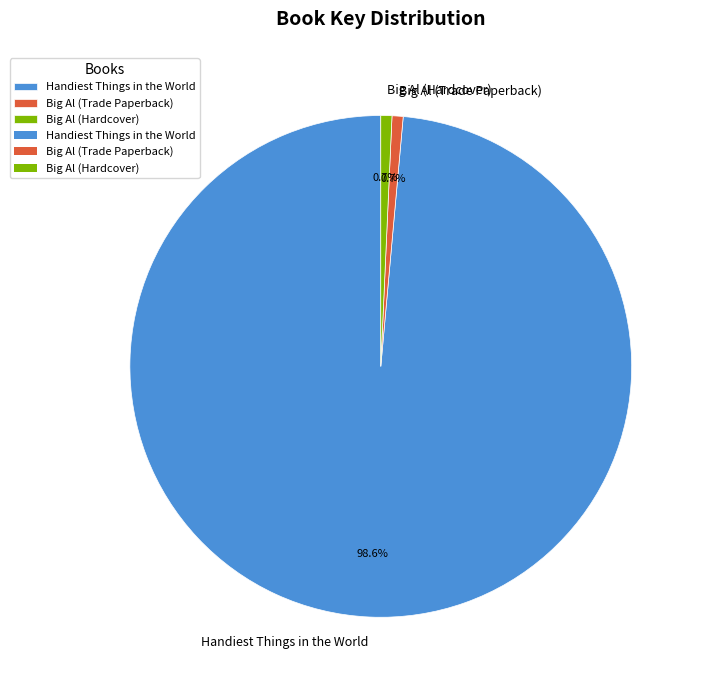

Which slice is the largest?

Handiest Things in the World